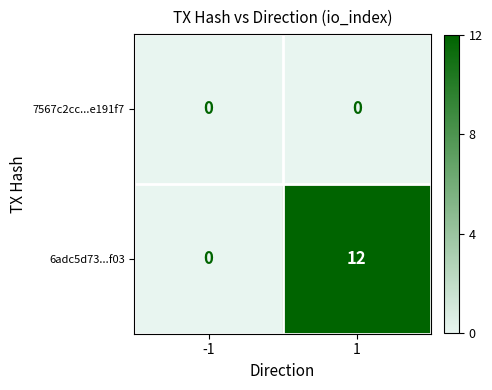

At 1, list the series in order from largest to smallest.

6adc5d73...f03, 7567c2cc...e191f7